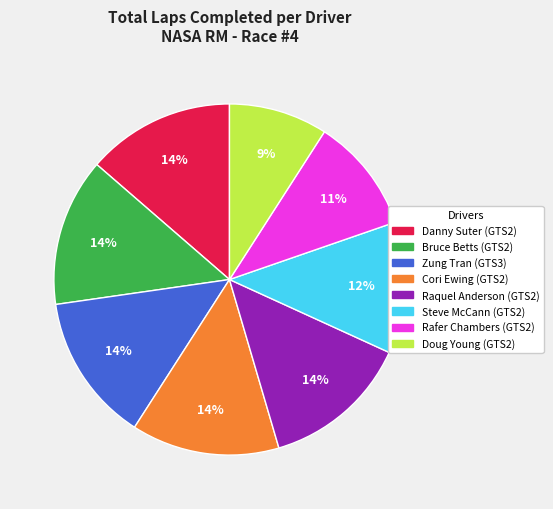

Approximately how many times larger is the value at Rafer Chambers (GTS2) compared to Bruce Betts (GTS2)?

0.8